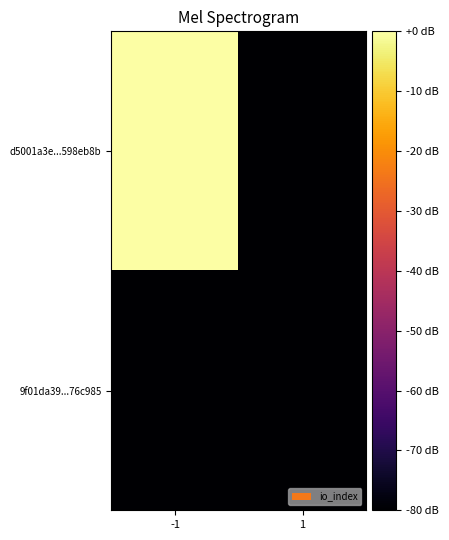

How many series are shown in this chart?

2